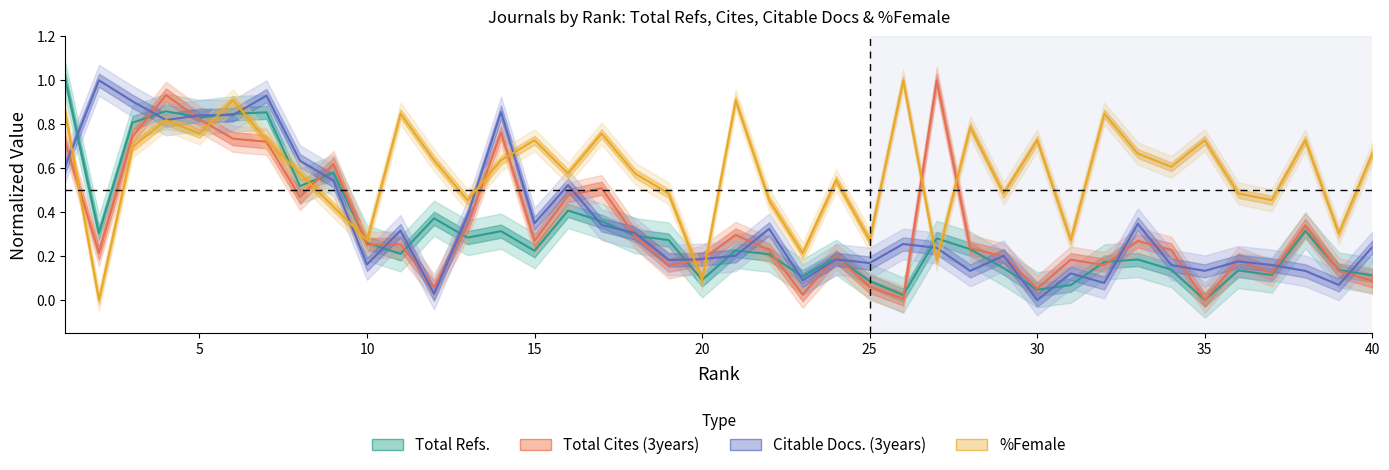

What is the highest value of the Citable Docs. (3years) series?

1.0